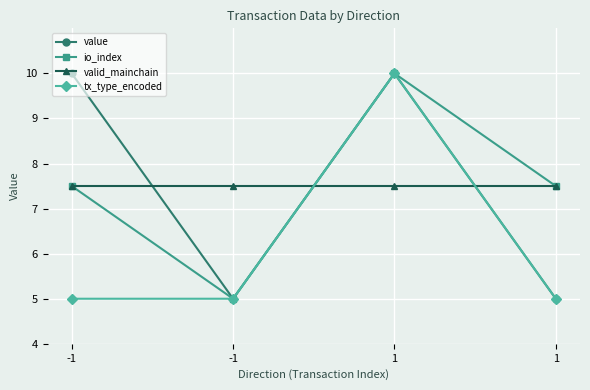

What is the value of the io_index point at the 4th from the left?

10.0